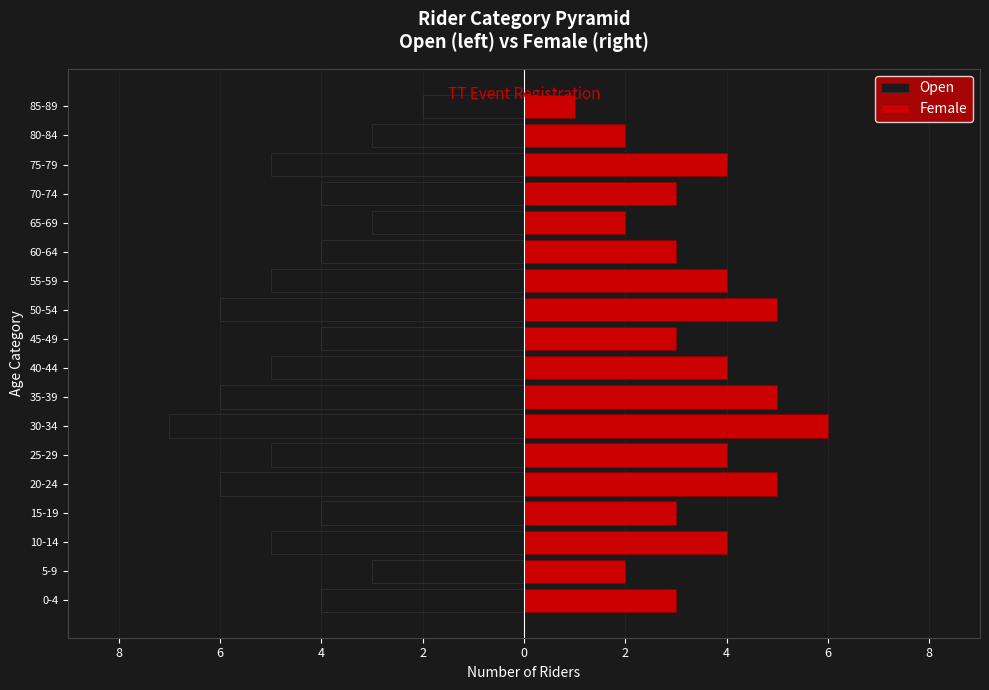

What is the value of the Female bar at the 2nd from the left?

2